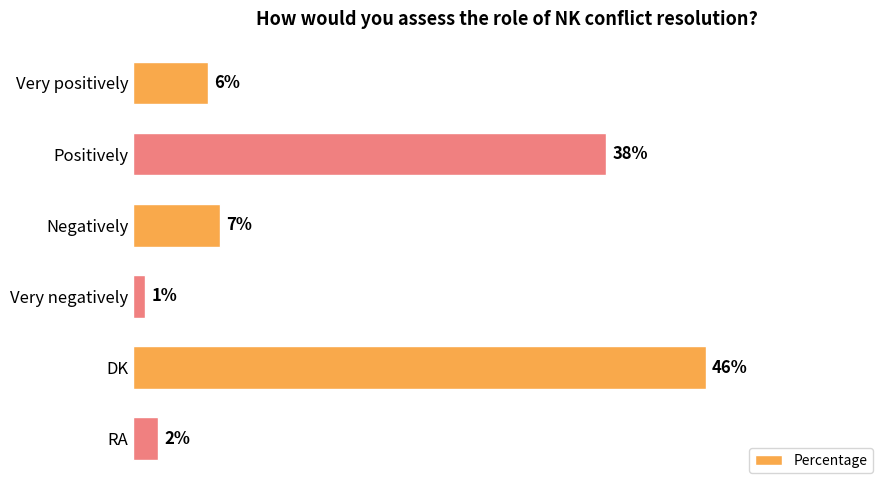

List the labels in order of value, largest first.

DK, Positively, Negatively, Very positively, RA, Very negatively